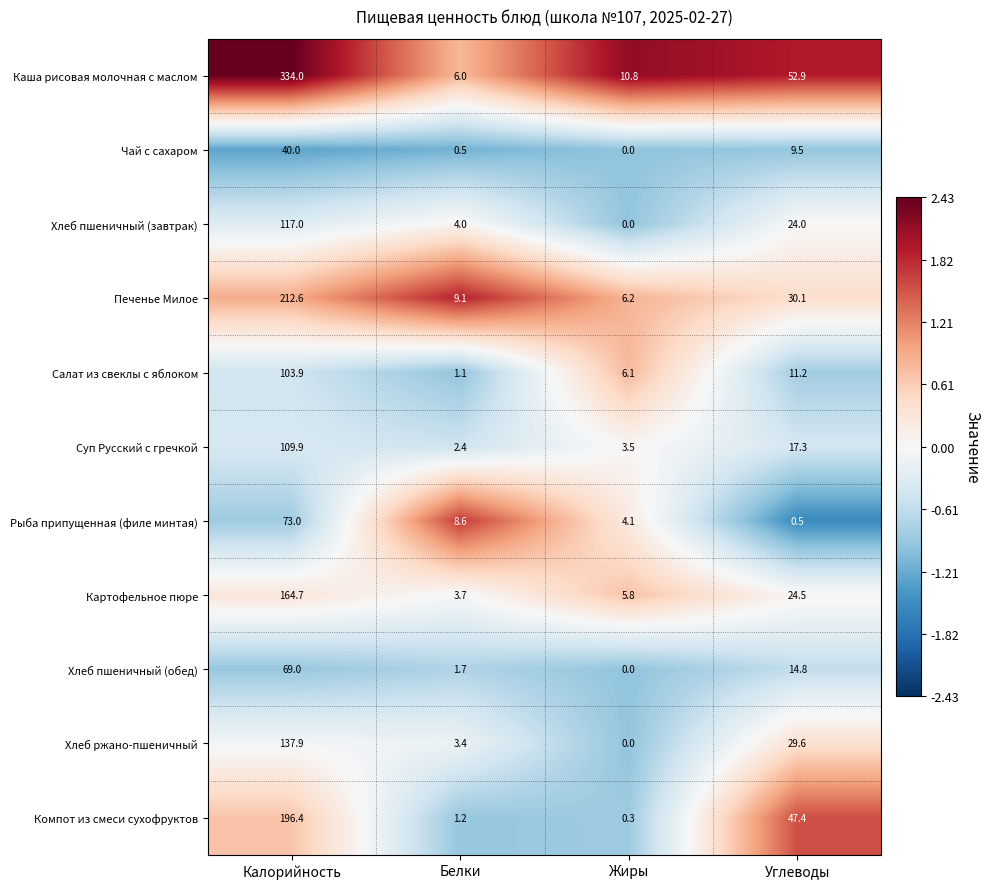

What is the difference between the second highest and second lowest values in the Каша рисовая молочная с маслом series?

42.1